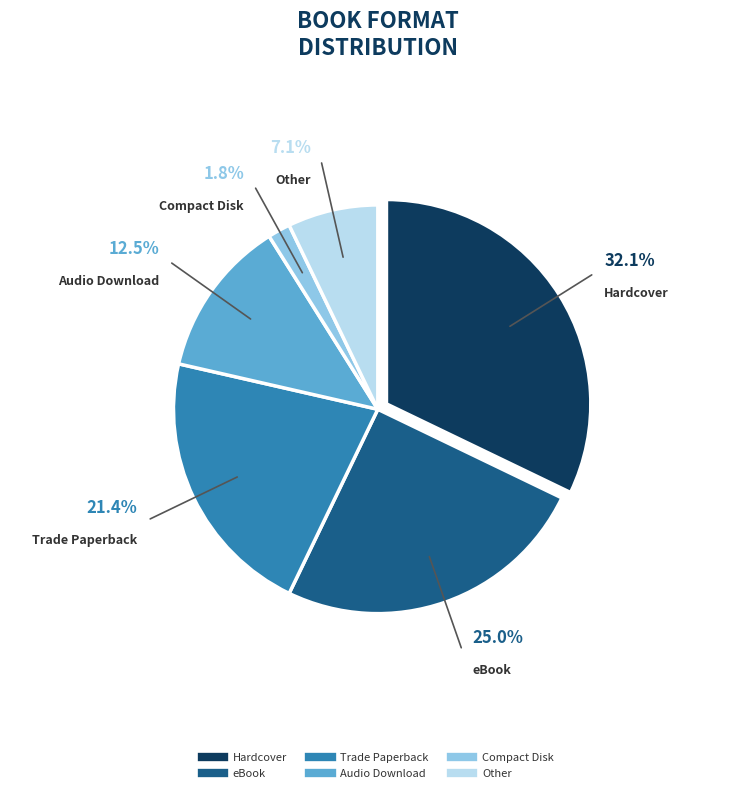

To the nearest percent, what is the combined percentage of Trade Paperback and Other?

29%